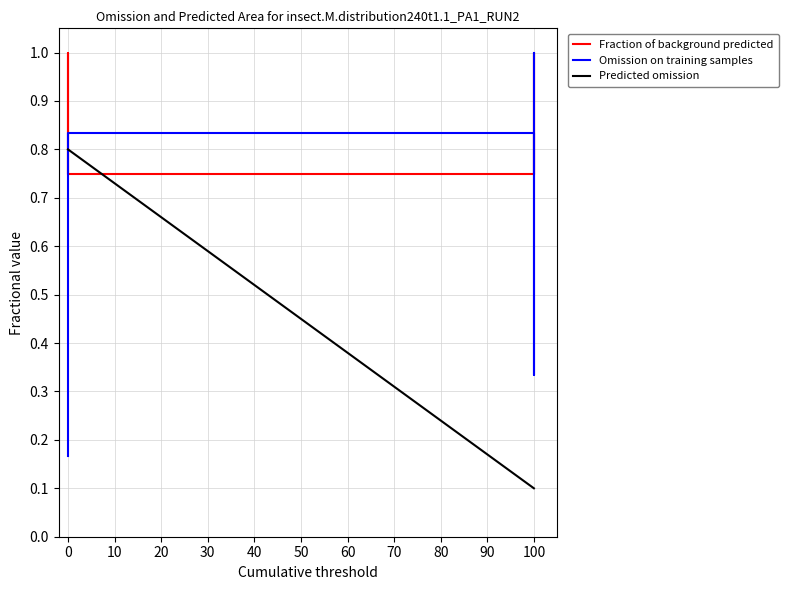

True or false: Predicted omission has more than 2 interior local peaks.

False